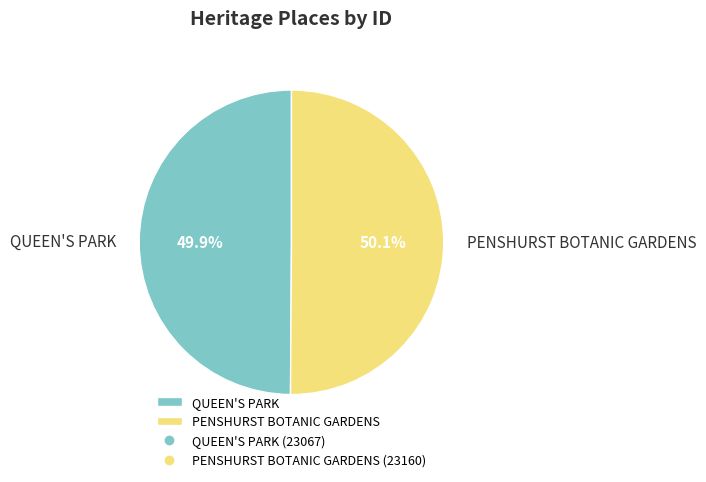

What is the ratio of the value at QUEEN'S PARK to the value at PENSHURST BOTANIC GARDENS?

1.0